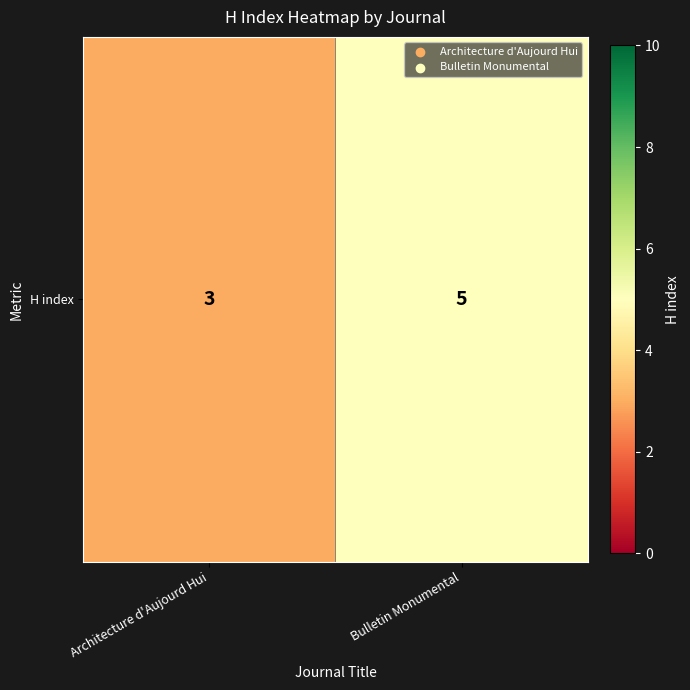

Is it true that the value at Bulletin Monumental is 5?

True